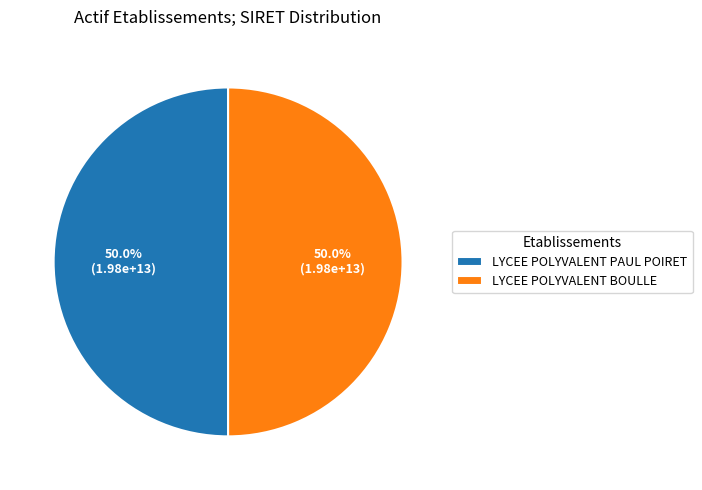

What is the ratio of the value at LYCEE POLYVALENT BOULLE to the value at LYCEE POLYVALENT PAUL POIRET?

1.0